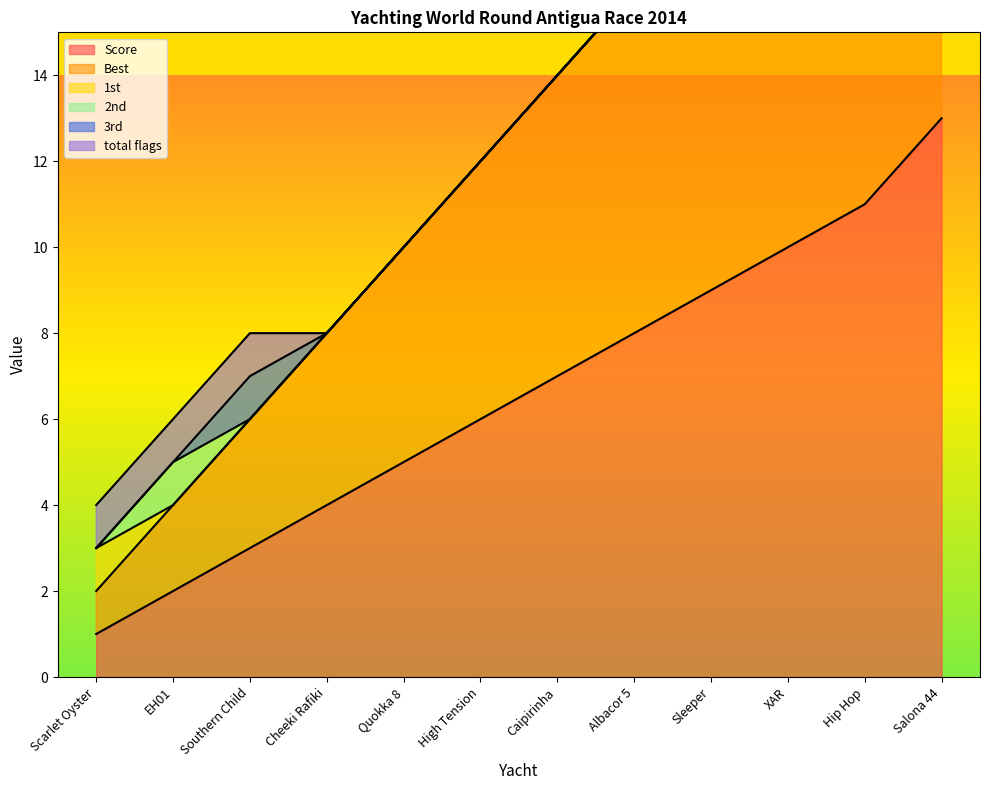

Count the number of data series in this chart.

6